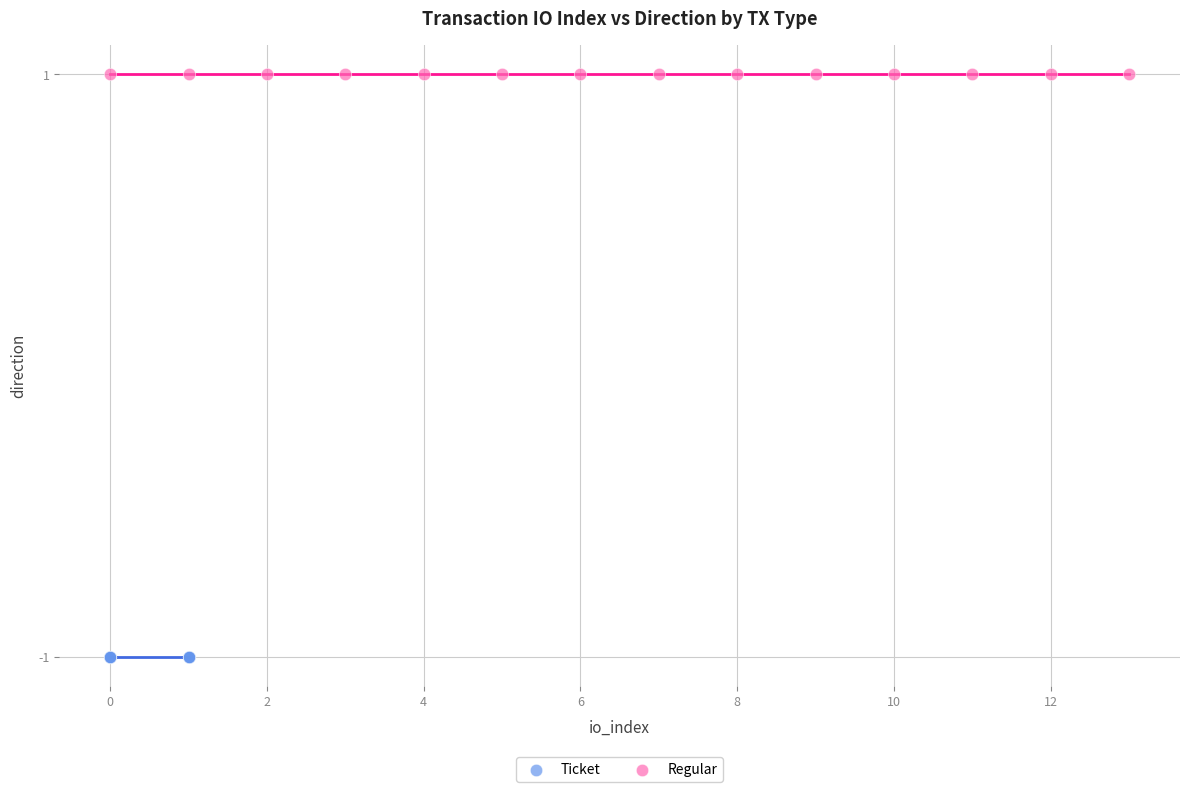

Which series contains the highest Y value?

Regular